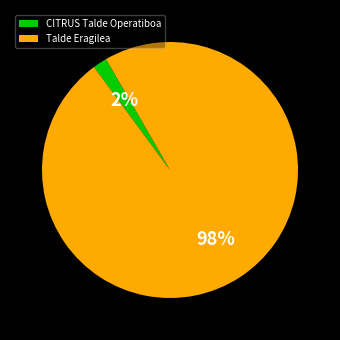

To the nearest percent, what is the difference between the Talde Eragilea and CITRUS Talde Operatiboa slice percentages?

96%